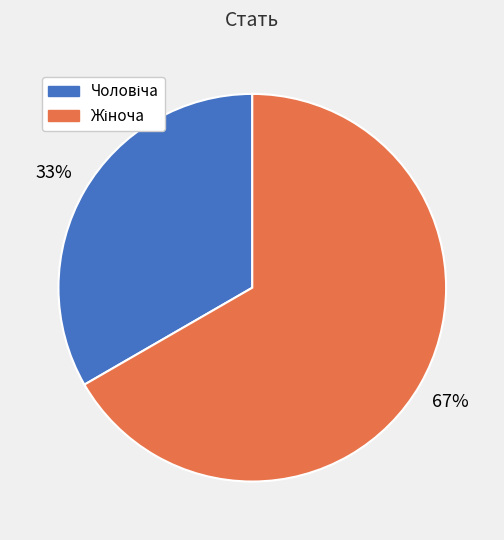

Is there any slice that represents more than half of the pie?

Yes